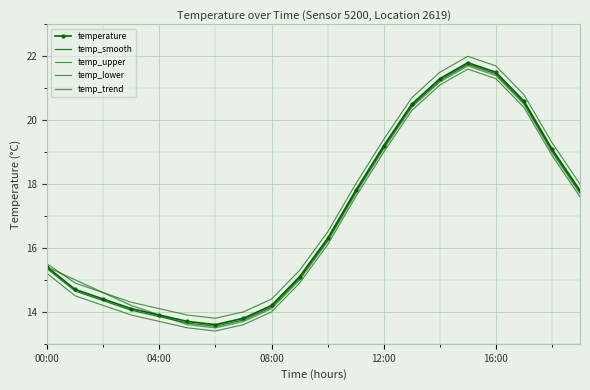

Which label corresponds to the smallest value in the chart?

6